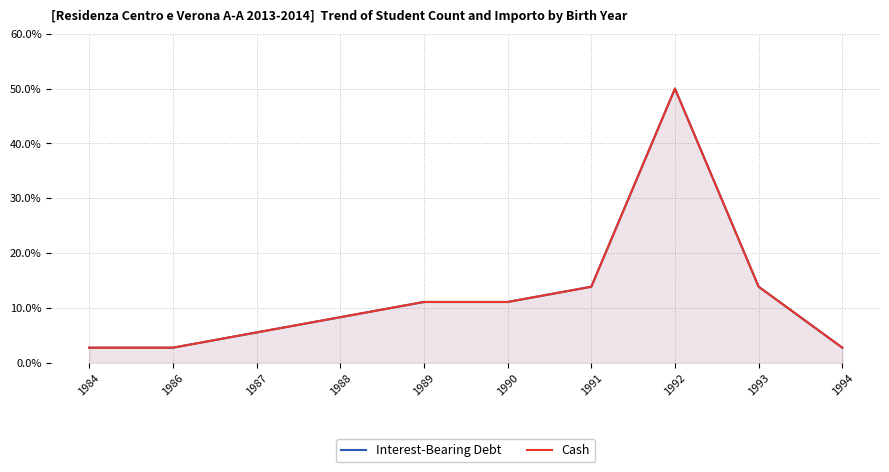

What is the difference between the Interest-Bearing Debt values at 1987 and 1989?

5.6